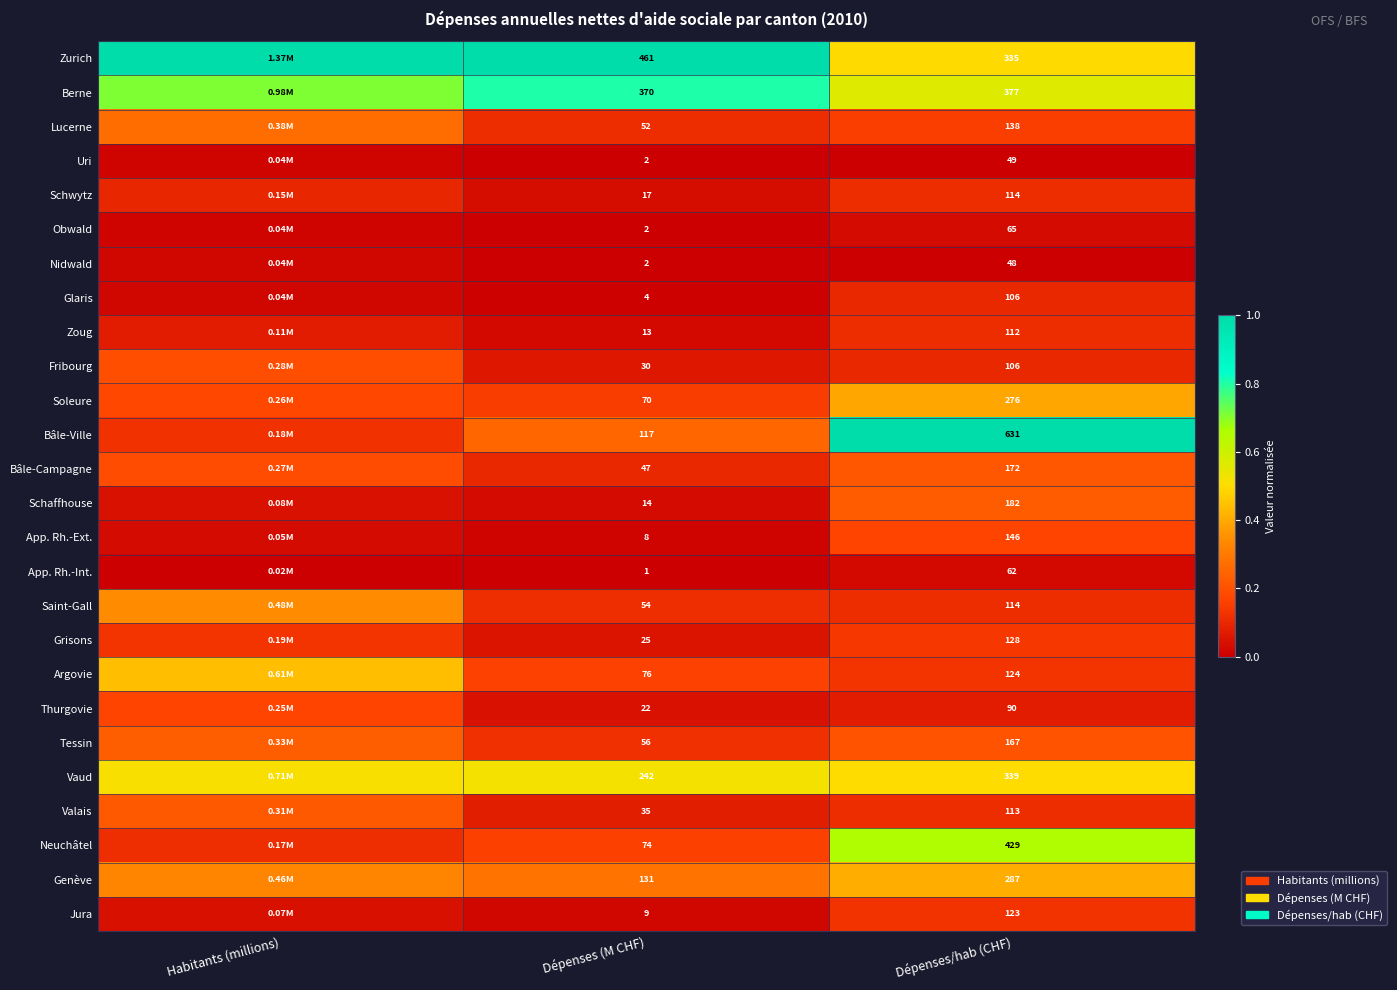

Which series changed the most between Dépenses (M CHF) and Dépenses/hab (CHF)?

Bâle-Ville